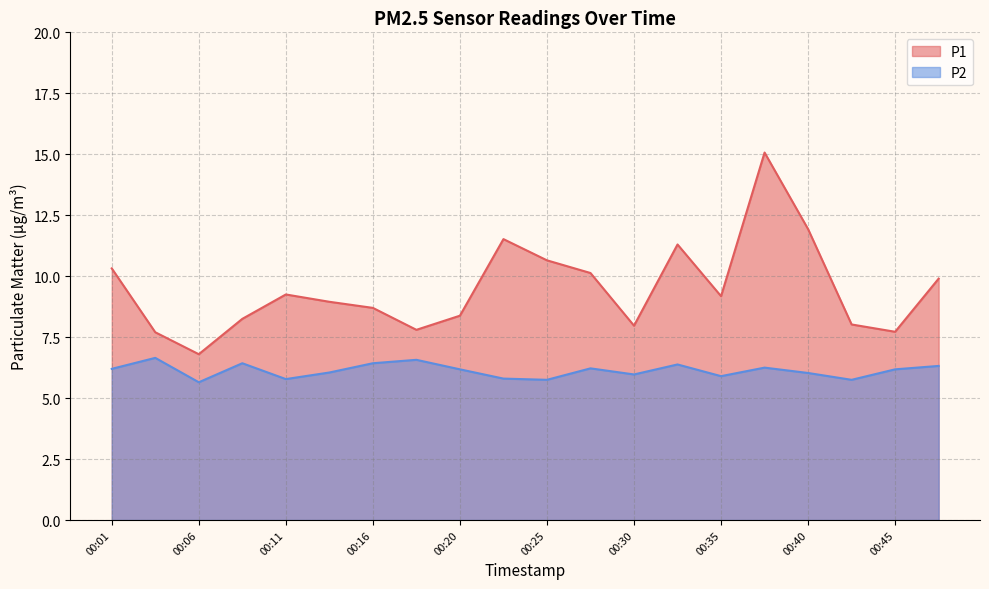

What are all the series names shown in the legend?

P1, P2